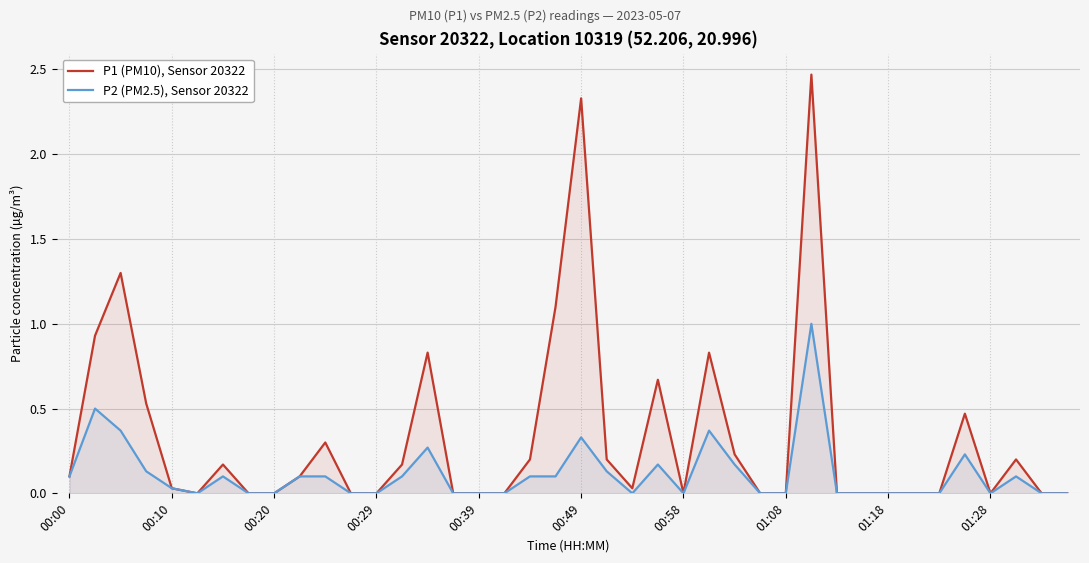

What are all the series names shown in the legend?

P1 (PM10), Sensor 20322, P2 (PM2.5), Sensor 20322